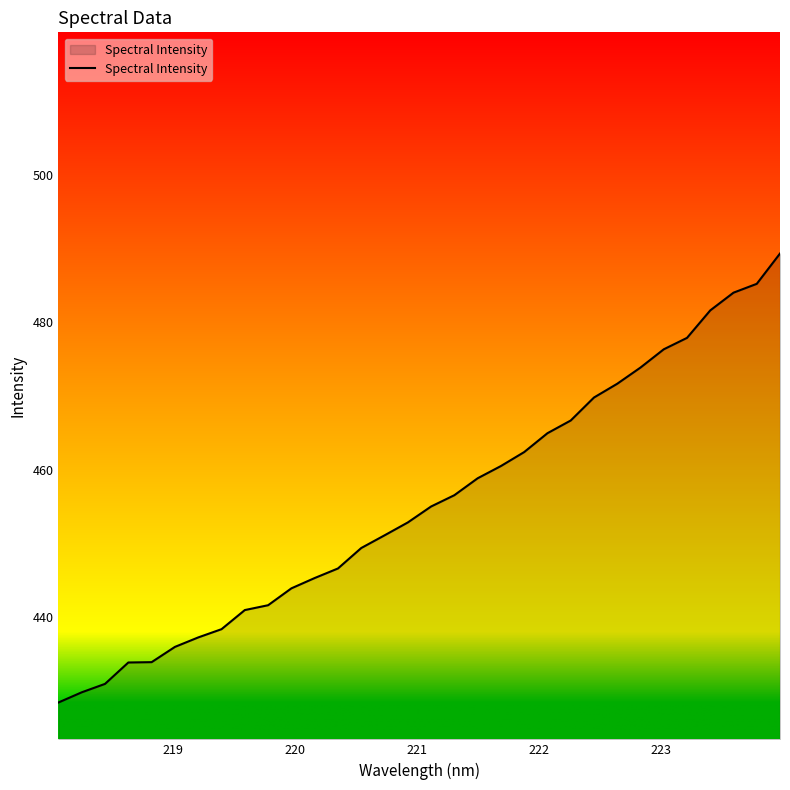

What is the minimum value shown in the chart?

428.4